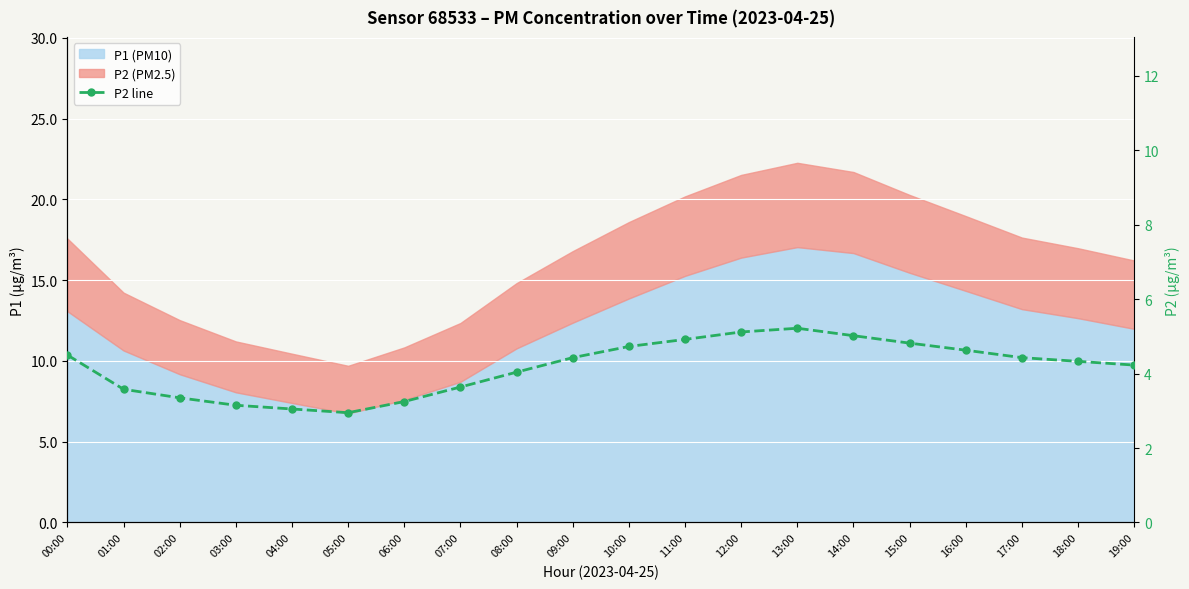

How many points are higher than both their immediate neighbors (excluding endpoints)?

1